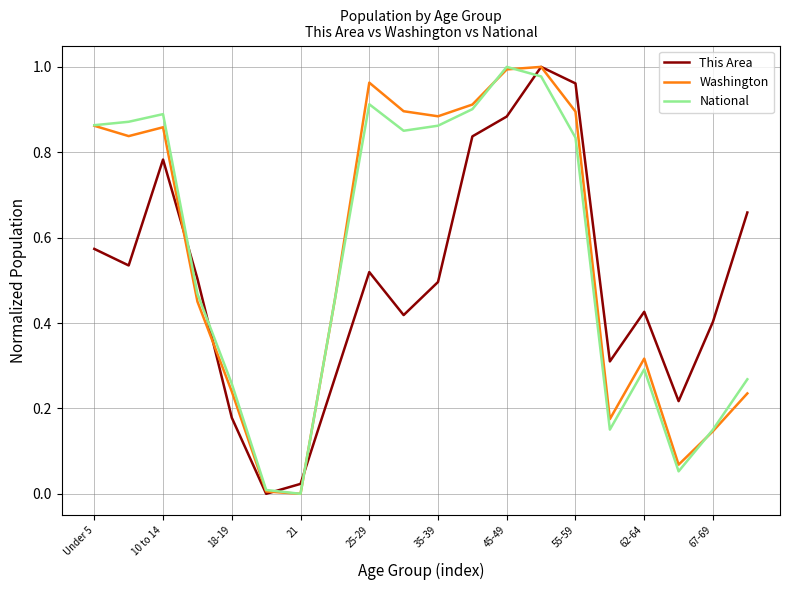

What are all the series names shown in the legend?

This Area, Washington, National